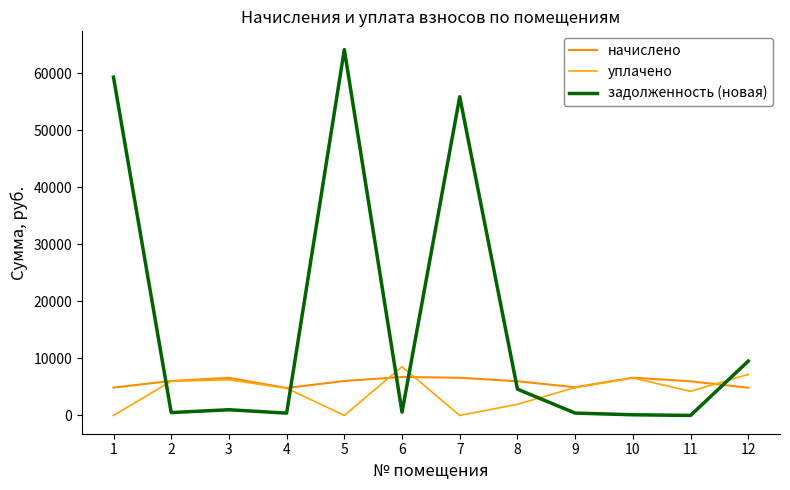

Is the value of начислено at 4 greater than the value of уплачено at 9?

No